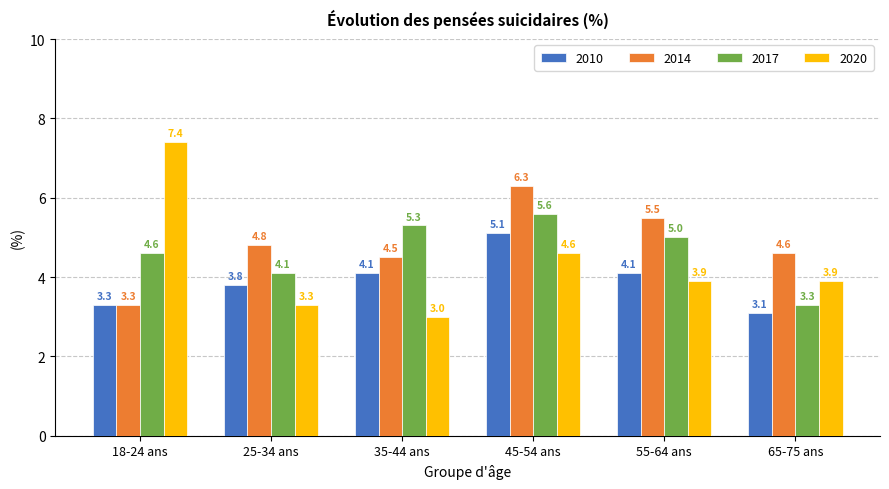

How many groups of bars are there?

6